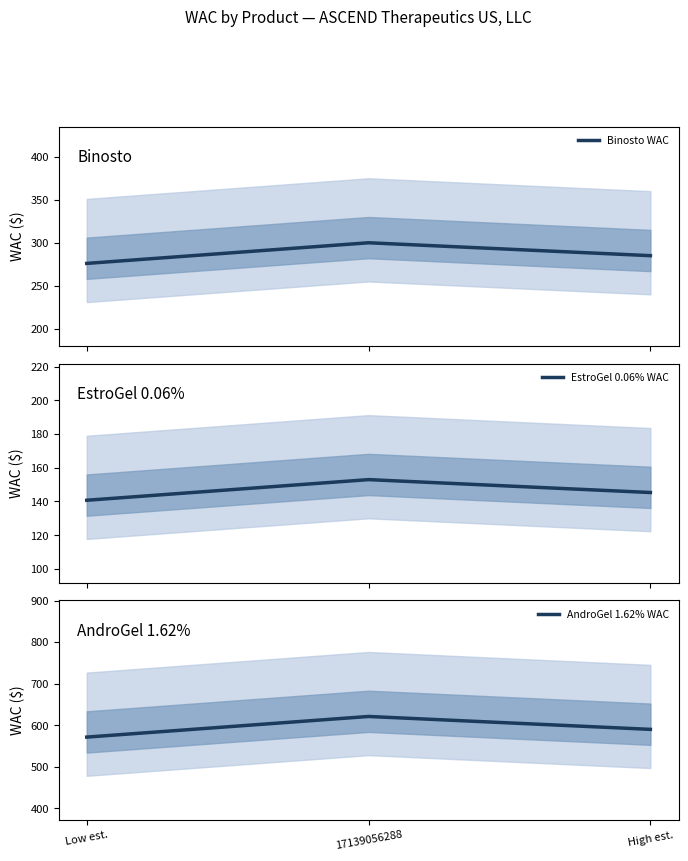

What is the difference between the maximum and minimum values in the Binosto WAC series?

24